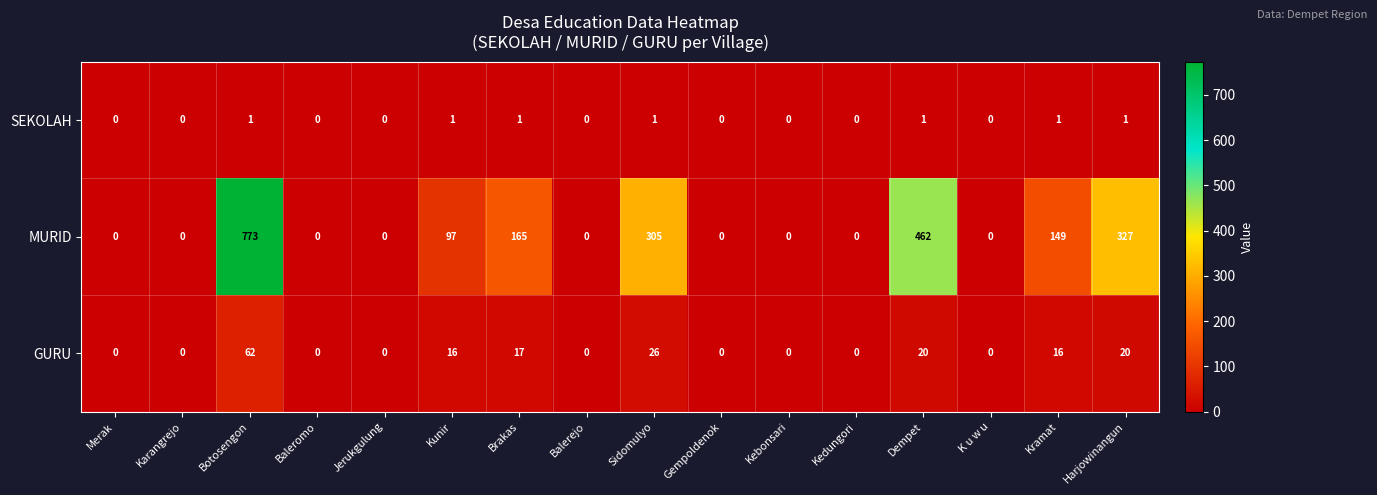

At how many categories does at least one series exceed 57?

7